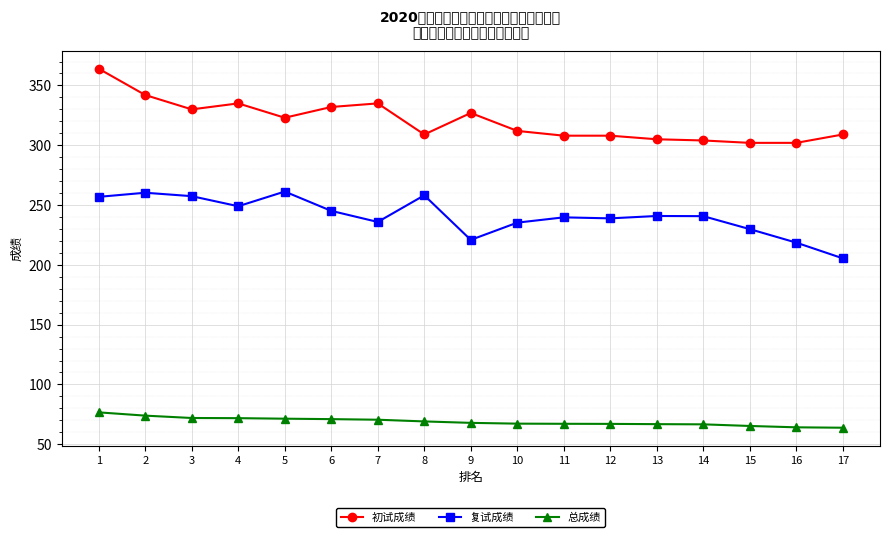

How many distinct data groups are displayed?

3